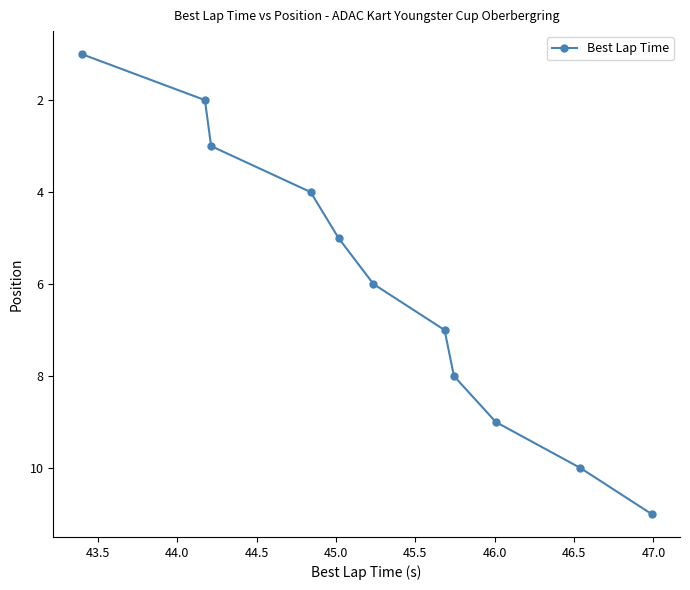

What is the sum of all values?

66